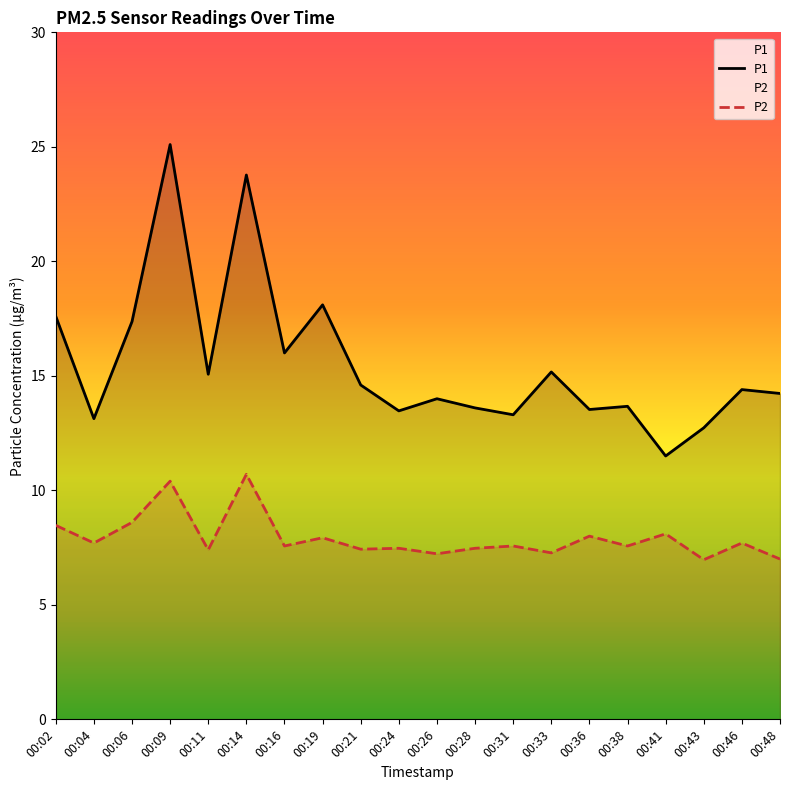

Between 00:09 and 00:28, which series saw the biggest shift?

P1